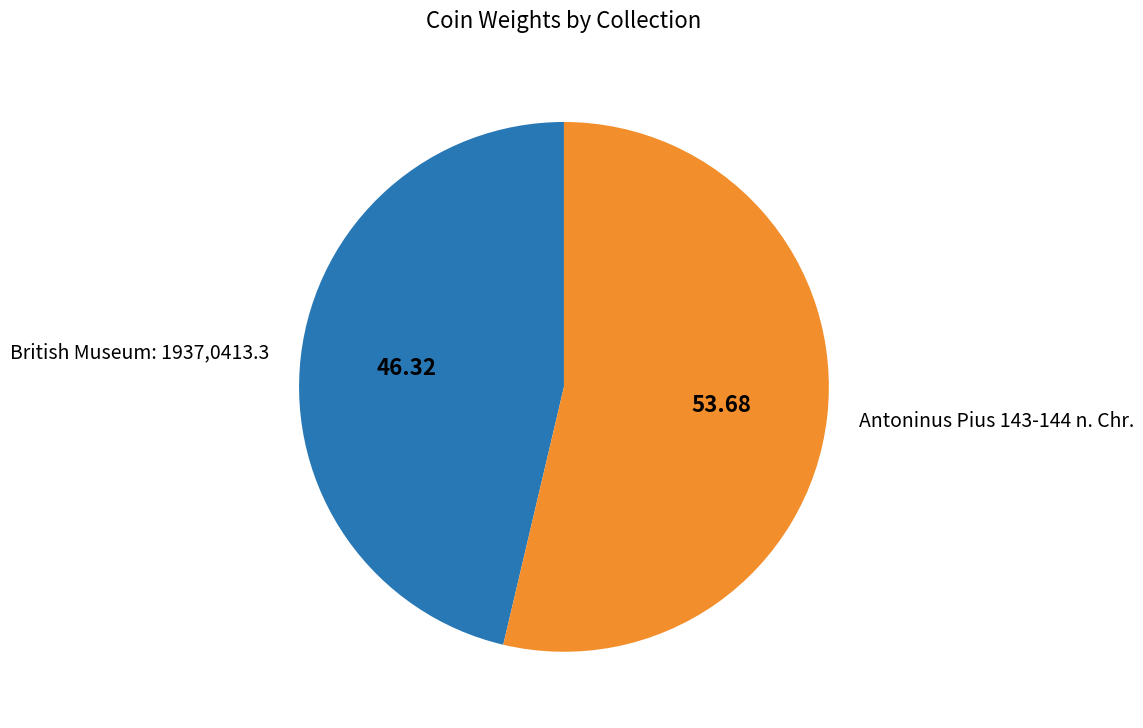

Combined, do British Museum: 1937,0413.3 and Antoninus Pius 143-144 n. Chr. account for over 50%?

Yes